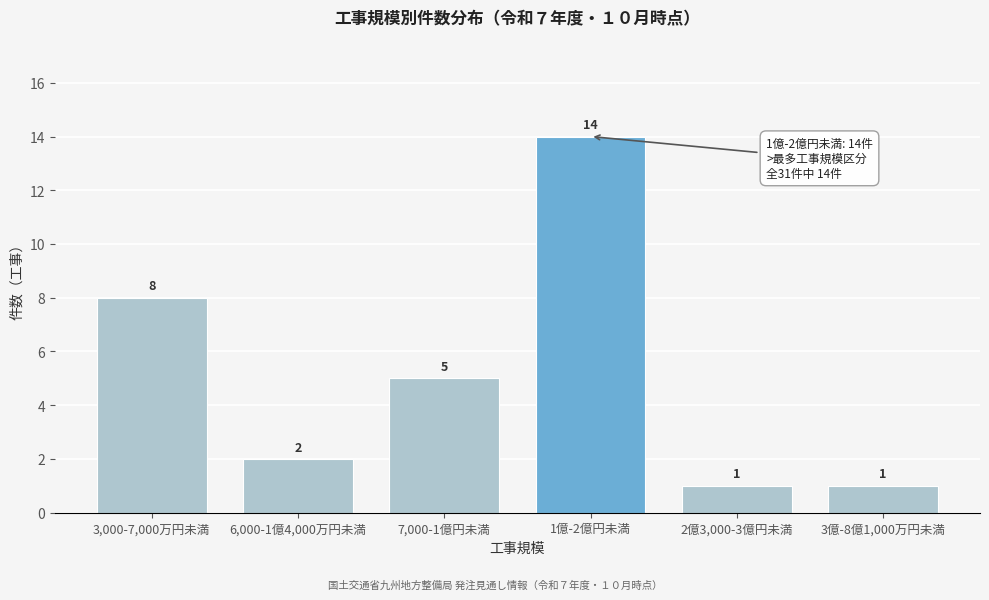

Reading right to left, transcribe all the data shown in this chart.

1	1	14	5	2	8